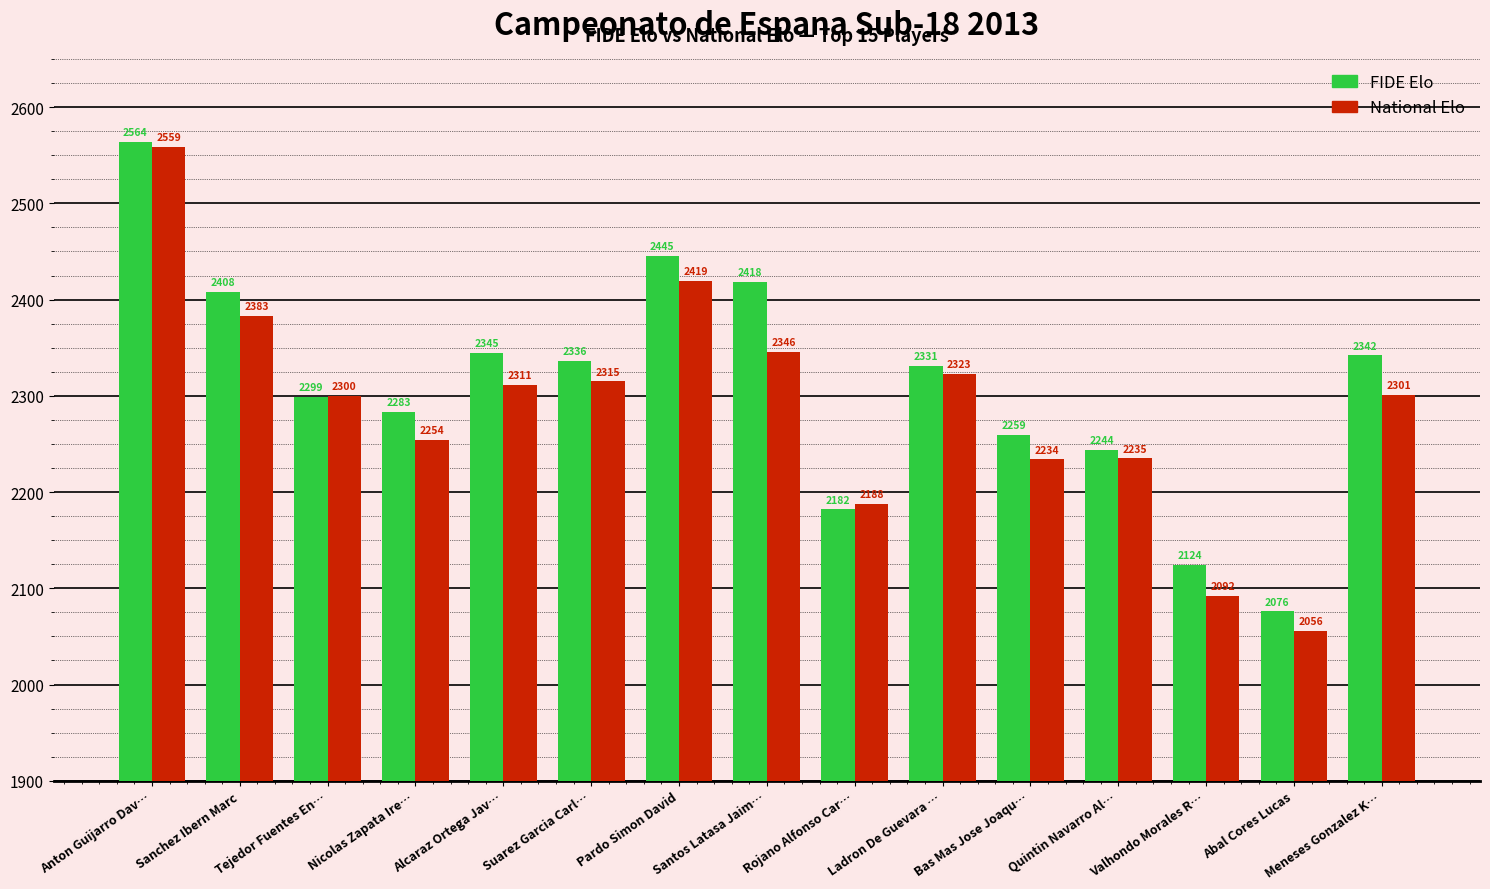

Reading right to left, what are all the values shown in this chart?

FIDE Elo: Meneses Gonzalez K…=2342	Abal Cores Lucas=2076	Valhondo Morales R…=2124	Quintin Navarro Al…=2244	Bas Mas Jose Joaqu…=2259	Ladron De Guevara …=2331	Rojano Alfonso Car…=2182	Santos Latasa Jaim…=2418	Pardo Simon David=2445	Suarez Garcia Carl…=2336	Alcaraz Ortega Jav…=2345	Nicolas Zapata Ire…=2283	Tejedor Fuentes En…=2299	Sanchez Ibern Marc=2408	Anton Guijarro Dav…=2564
National Elo: Meneses Gonzalez K…=2301	Abal Cores Lucas=2056	Valhondo Morales R…=2092	Quintin Navarro Al…=2235	Bas Mas Jose Joaqu…=2234	Ladron De Guevara …=2323	Rojano Alfonso Car…=2188	Santos Latasa Jaim…=2346	Pardo Simon David=2419	Suarez Garcia Carl…=2315	Alcaraz Ortega Jav…=2311	Nicolas Zapata Ire…=2254	Tejedor Fuentes En…=2300	Sanchez Ibern Marc=2383	Anton Guijarro Dav…=2559